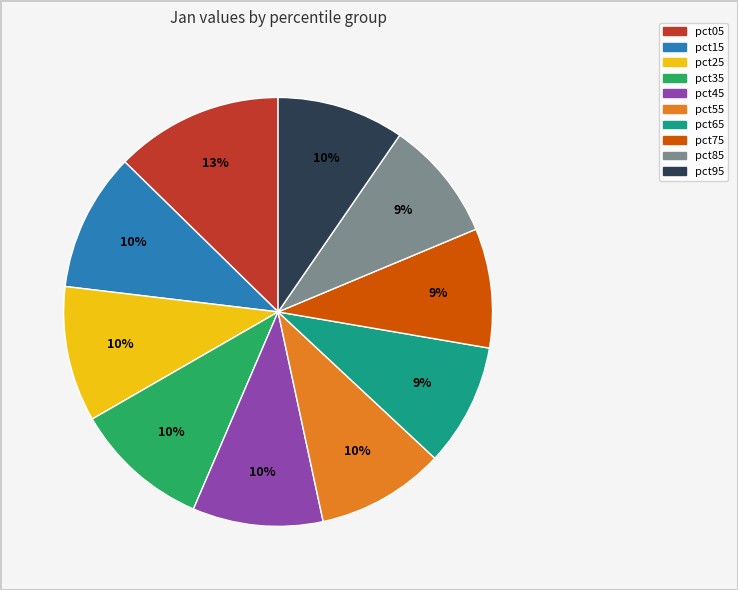

Combined, do pct35 and pct55 account for over 50%?

No